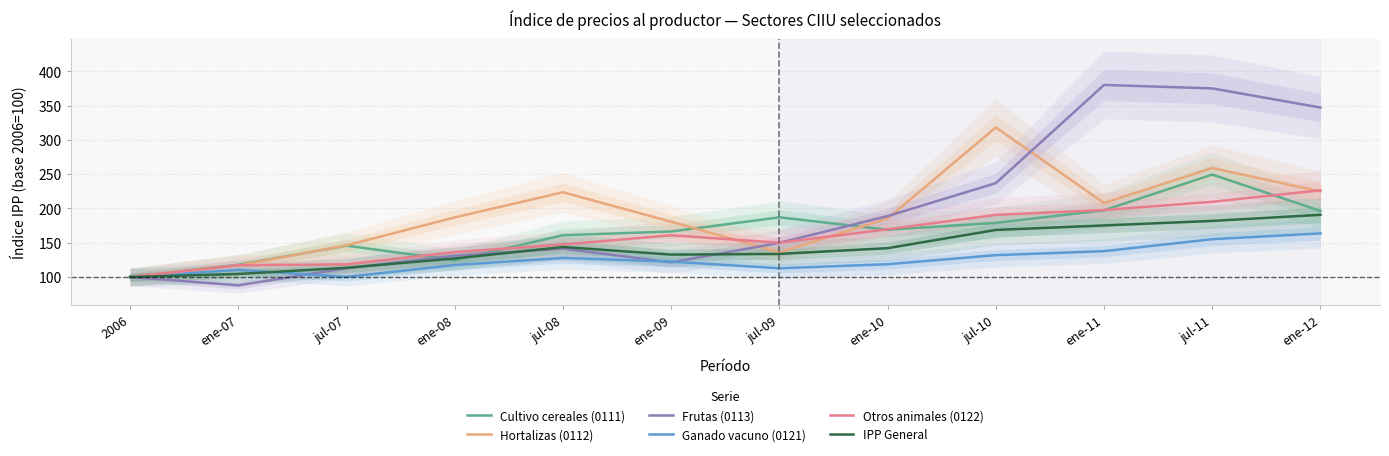

Reading left to right, transcribe all the data shown in this chart.

Cultivo cereales (0111): 100.0	117.9	145.7	124.5	161.0	166.4	187.1	169.0	179.0	197.4	249.5	196.4
Hortalizas (0112): 100.0	116.9	146.3	187.0	223.7	180.6	136.1	185.4	318.2	208.0	258.9	224.9
Frutas (0113): 100.0	87.9	112.8	131.1	141.5	121.3	149.9	188.9	237.0	380.2	375.2	347.2
Ganado vacuno (0121): 100.0	110.4	100.2	117.5	127.8	122.5	112.8	118.7	131.9	137.7	155.2	163.7
Otros animales (0122): 100.0	117.2	118.5	136.3	147.4	160.9	150.1	169.7	190.7	197.8	209.7	226.5
IPP General: 100.0	104.5	113.5	127.1	143.8	132.7	133.7	142.1	168.7	175.3	181.9	190.8